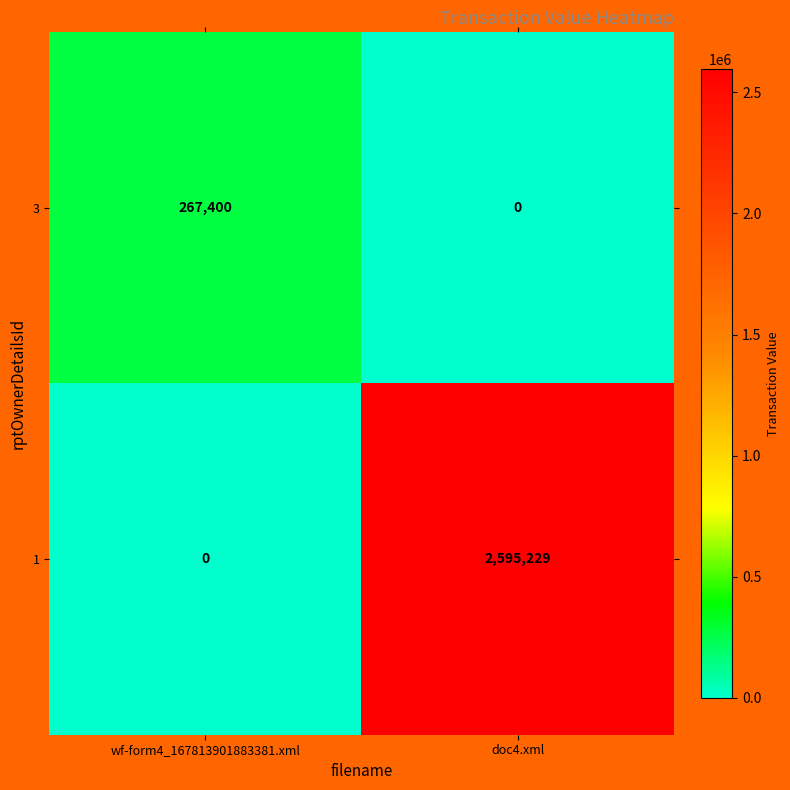

What is the maximum value shown in the chart?

2595229